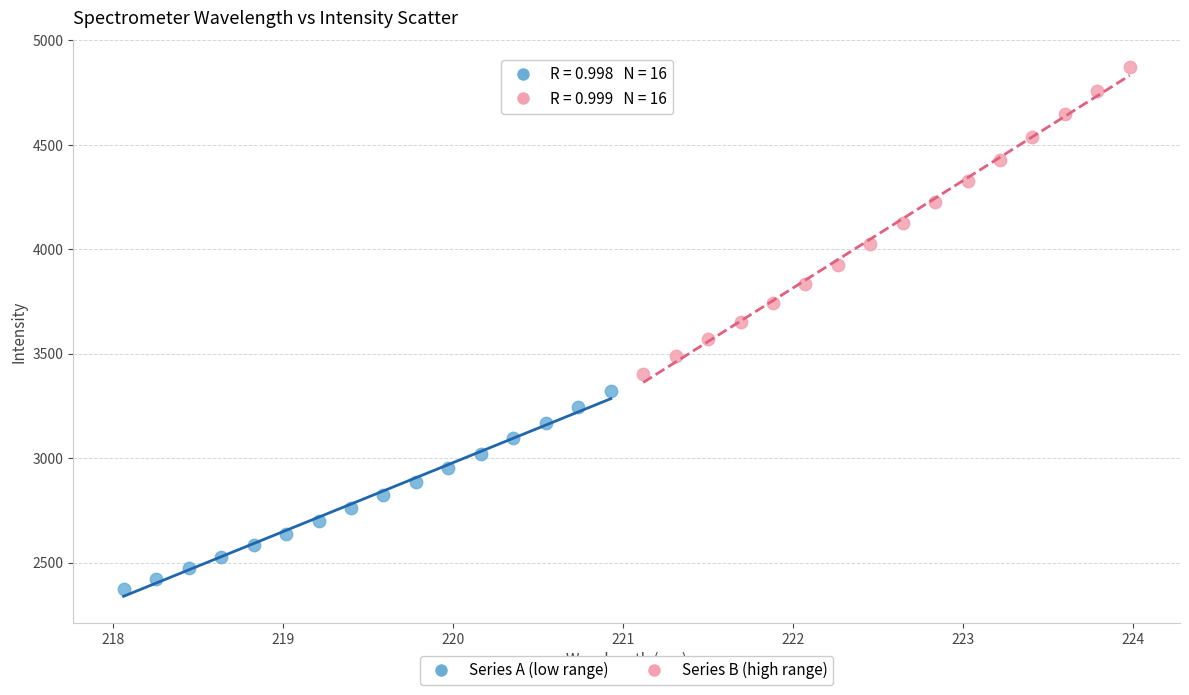

What are all the series names shown in the legend?

Series A (low range), Series B (high range)